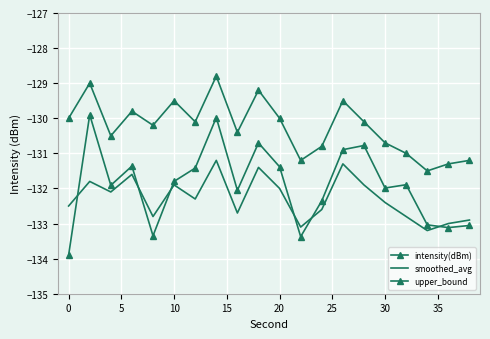

True or false: smoothed_avg and upper_bound cross at least once.

False